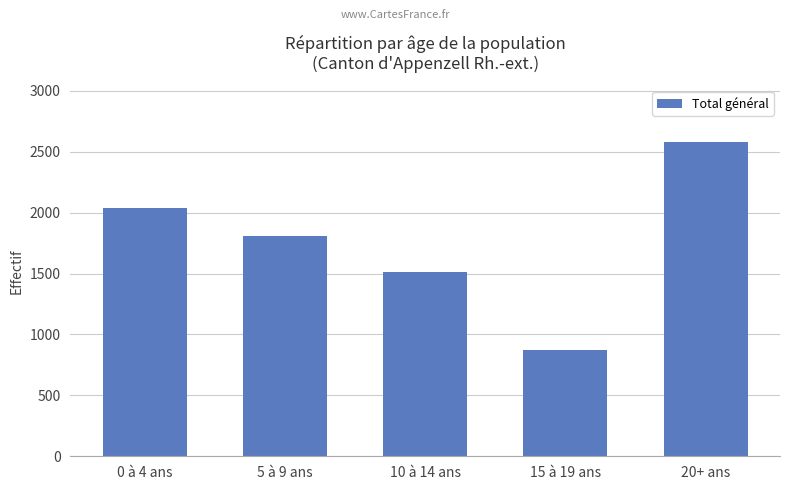

Reading left to right, list all the values displayed in this chart.

0 à 4 ans=2042	5 à 9 ans=1805	10 à 14 ans=1517	15 à 19 ans=872	20+ ans=2579